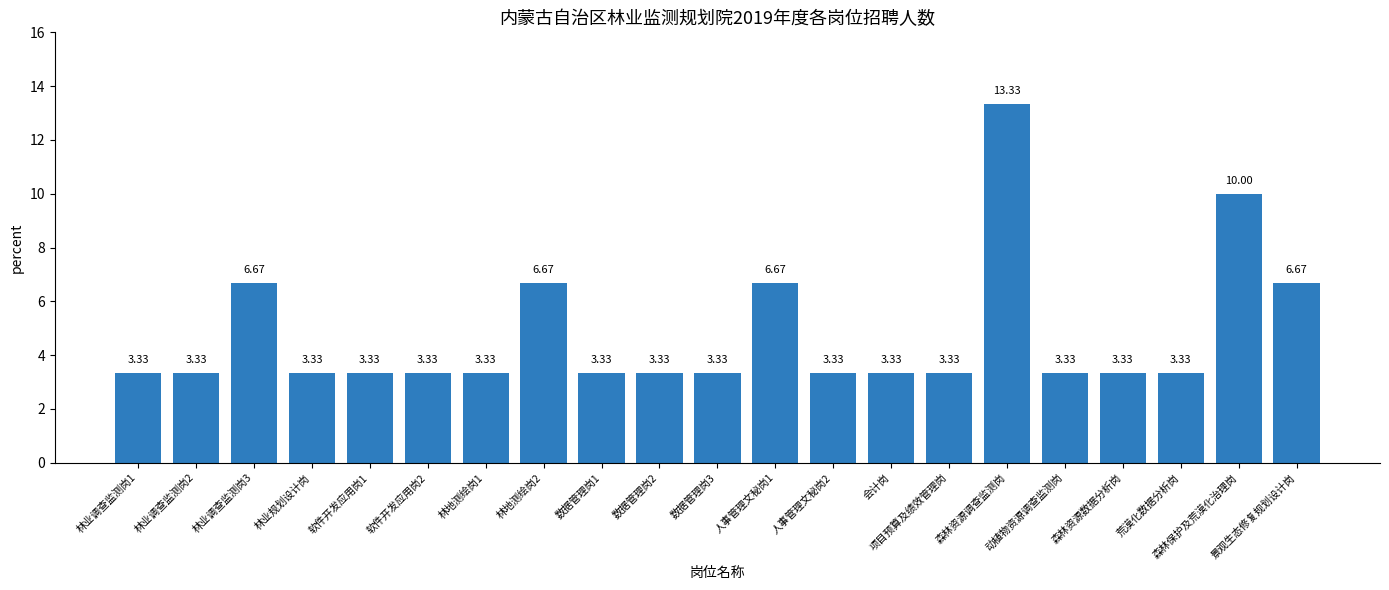

What is the difference between the maximum and minimum values?

10.0